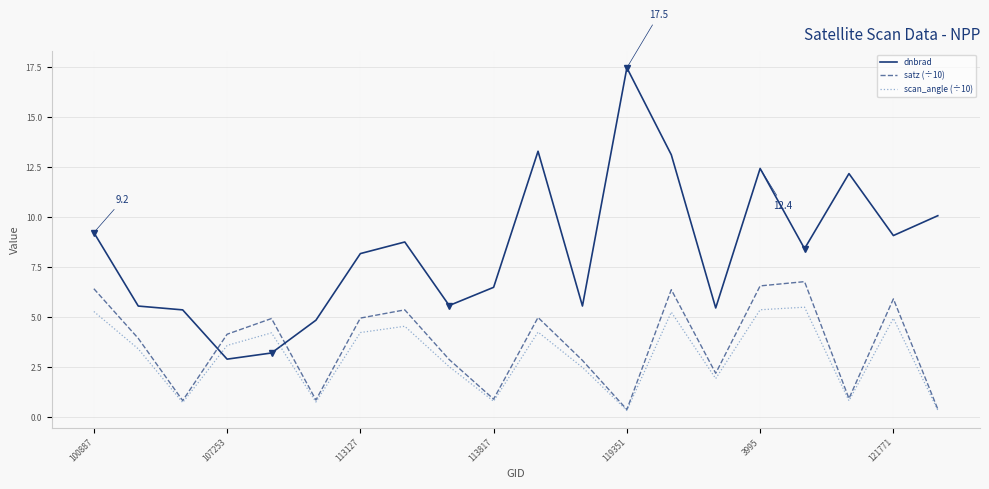

Which series ends up on top after the final intersection of dnbrad and satz (÷10)?

dnbrad